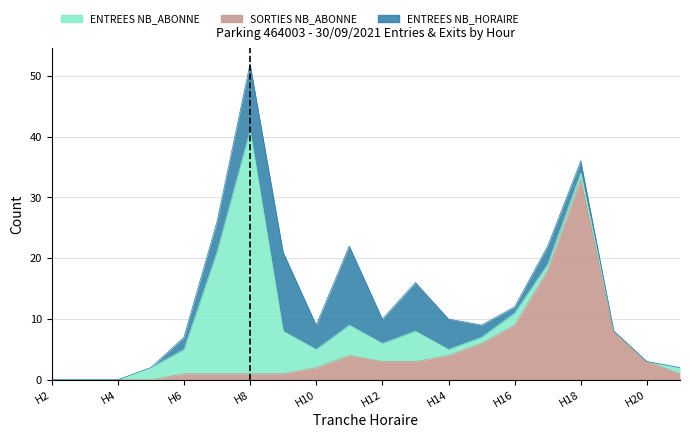

What is the value of the ENTREES NB_ABONNE point at the 15th from the left?

2